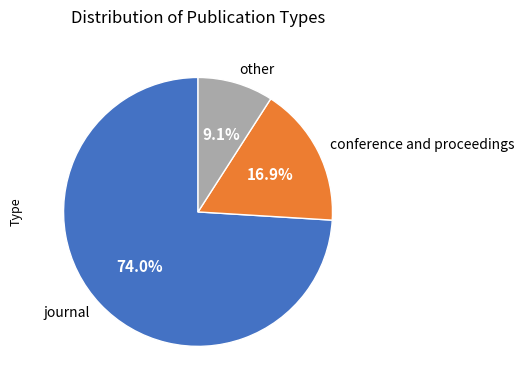

To the nearest percent, what is the average slice percentage?

33%